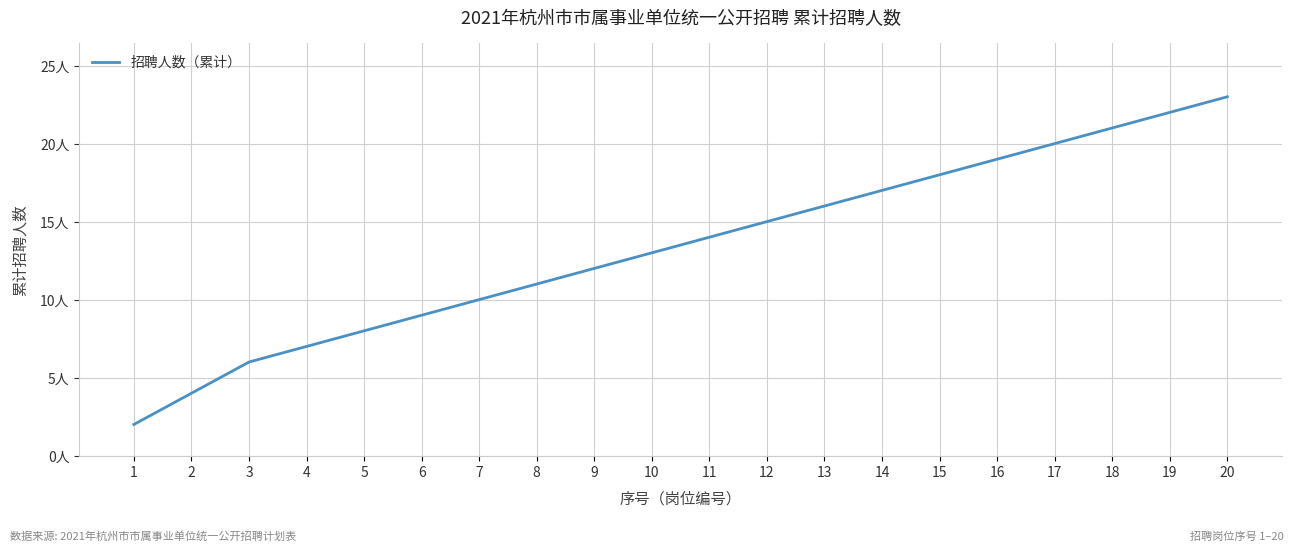

Reading left to right, what are all the values shown in this chart?

2	4	6	7	8	9	10	11	12	13	14	15	16	17	18	19	20	21	22	23